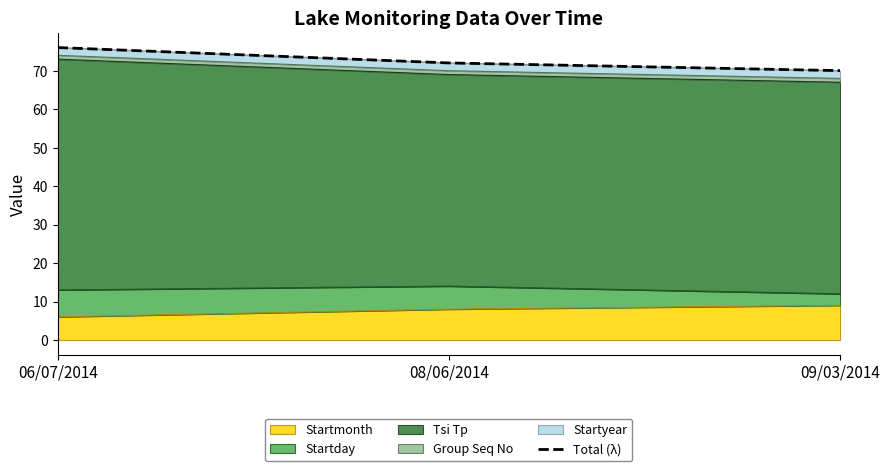

What is the minimum value shown in the chart?

70.0